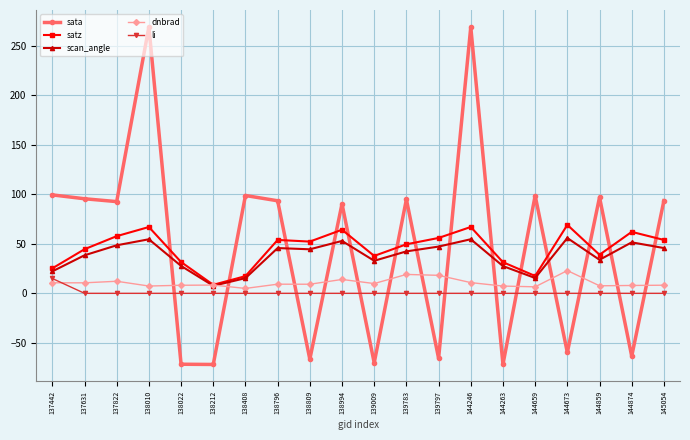

What is the total value across all series at 138809?

39.3